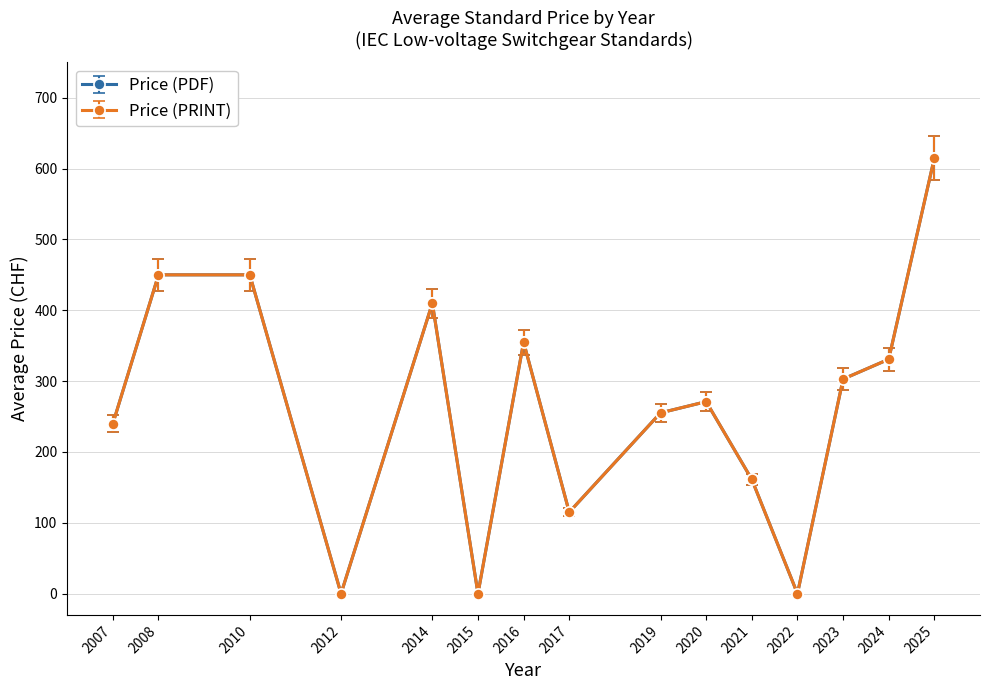

What is the sum of all Price (PDF) values?

7030